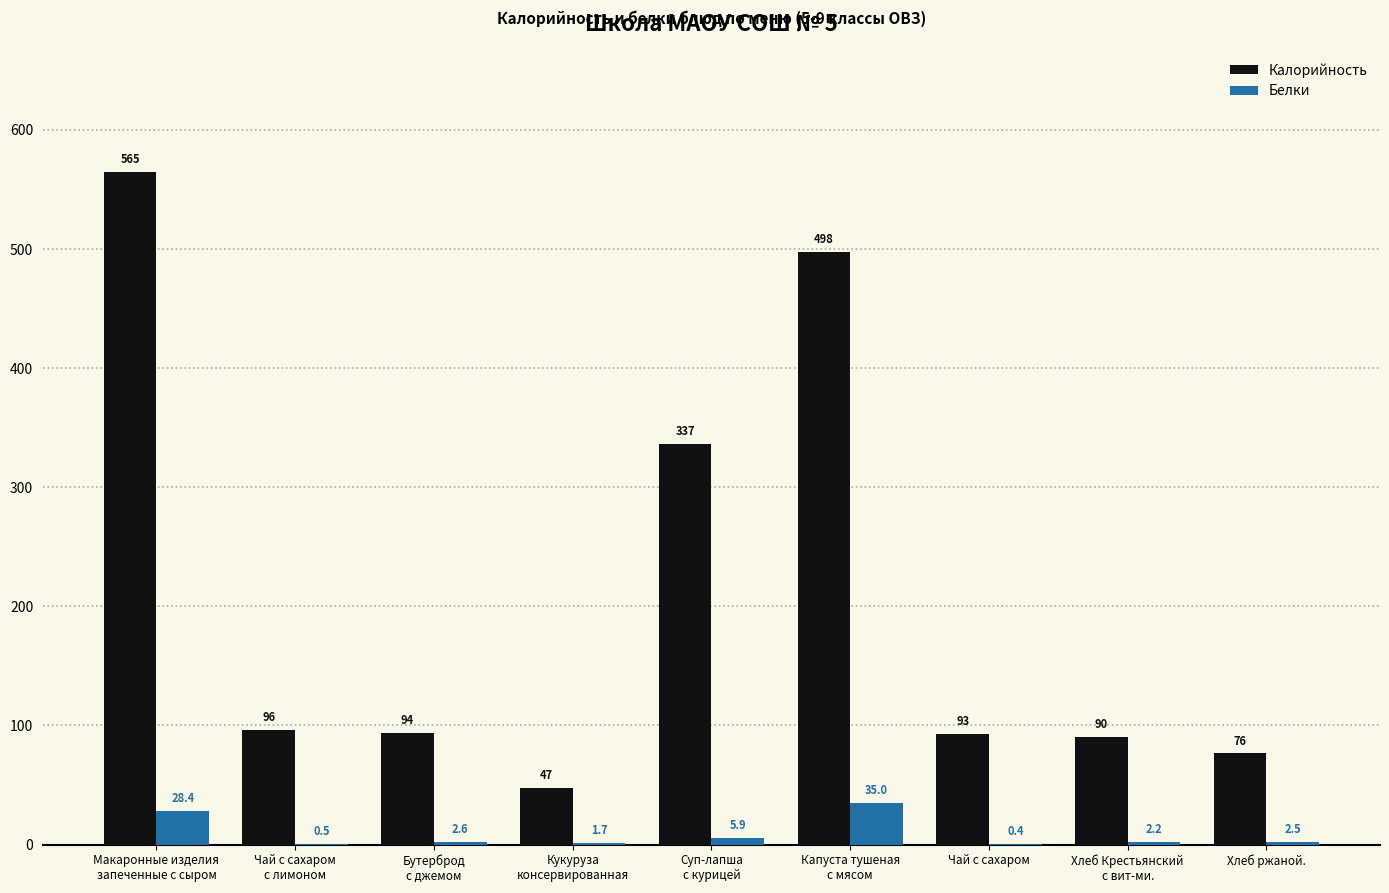

What is the difference between the Калорийность values at Чай с сахаром and Макаронные изделия
запеченные с сыром?

472.0